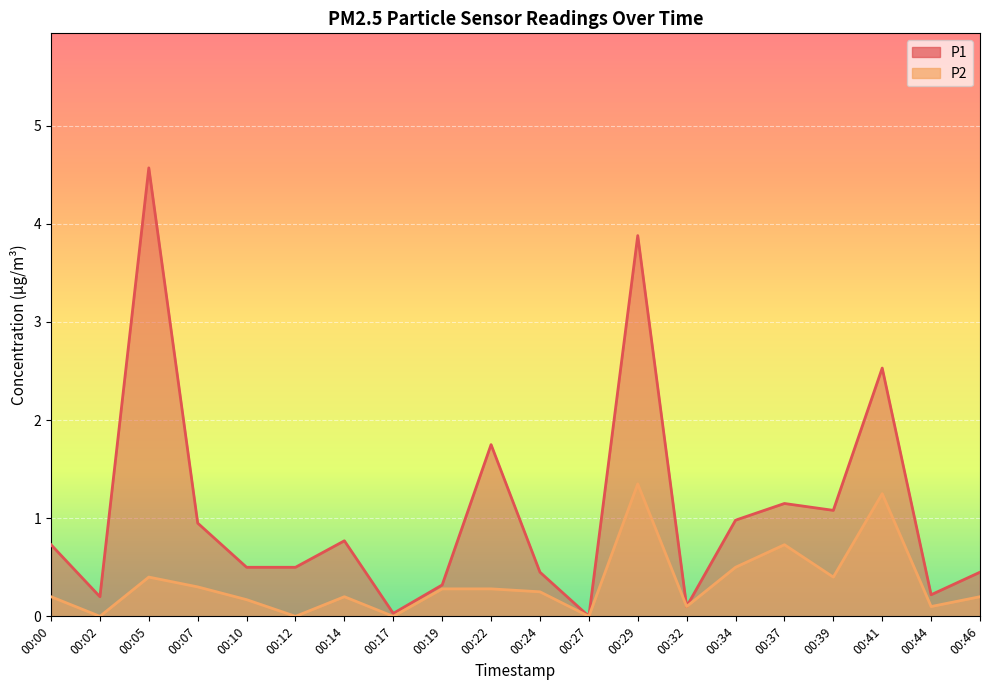

Which has a higher value, 00:22 or 00:27?

00:22